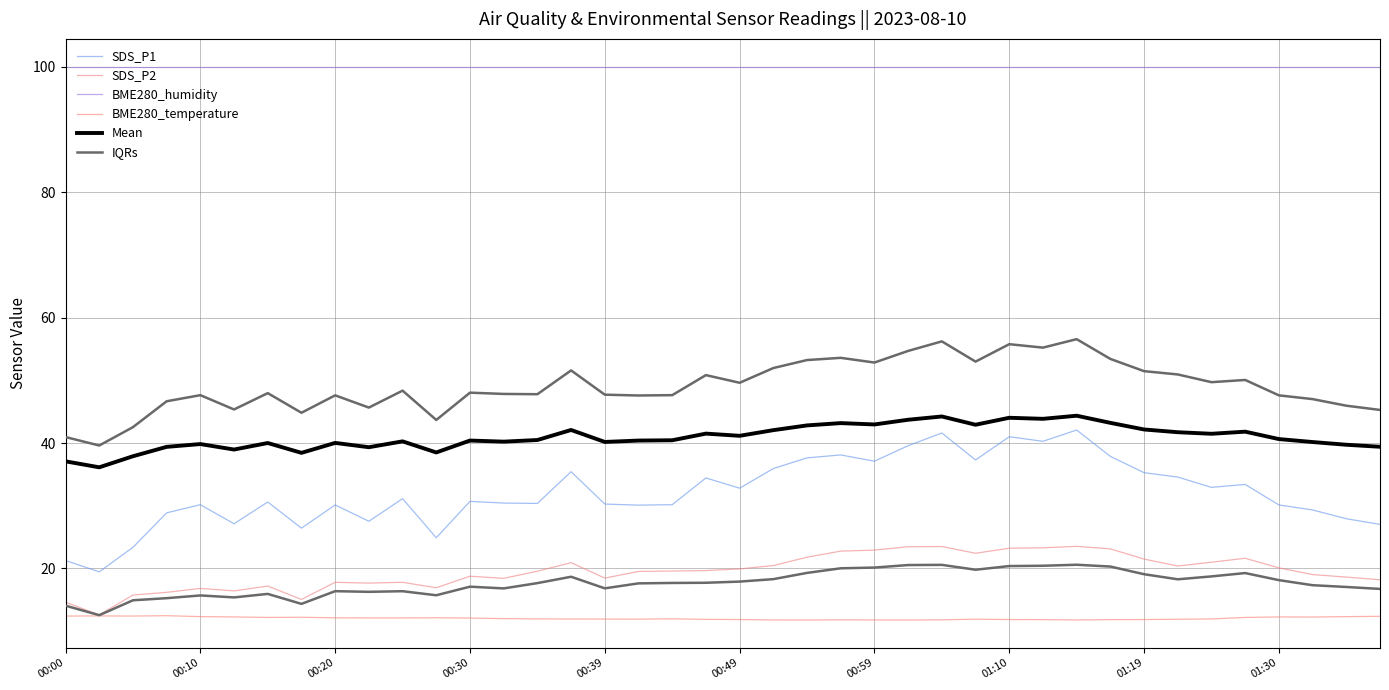

How many interior local peaks does the Mean series have?

12